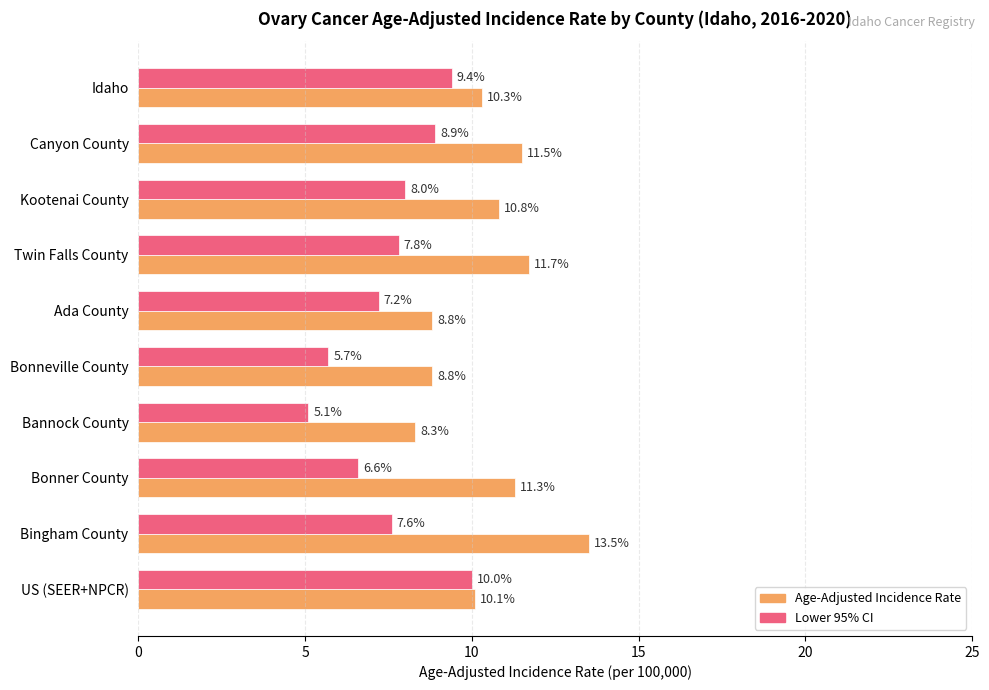

What is the sum of the Lower 95% CI values at US (SEER+NPCR) and Twin Falls County?

17.8